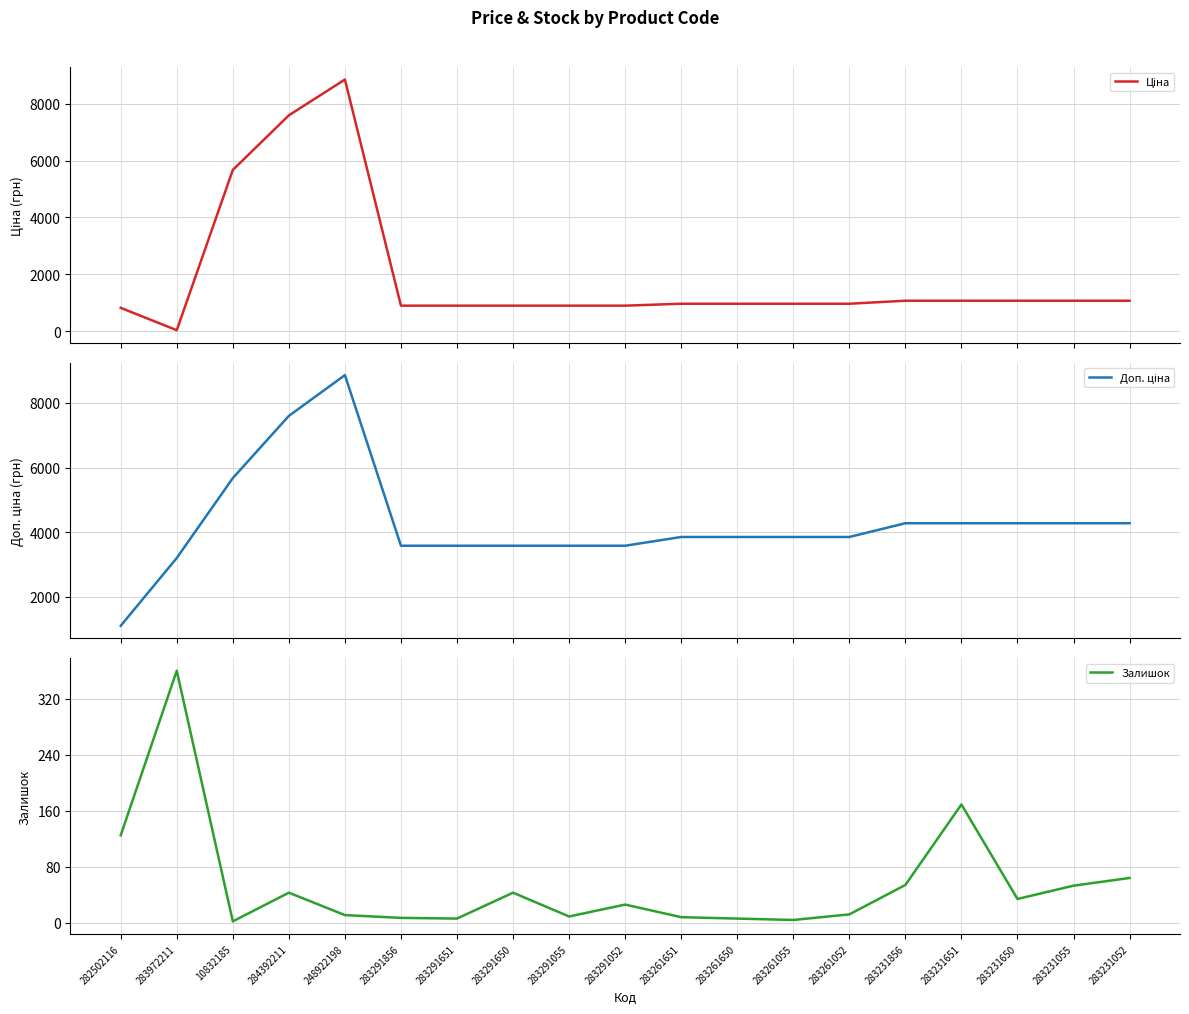

Which has a higher value, 248922198 or 283231650?

248922198